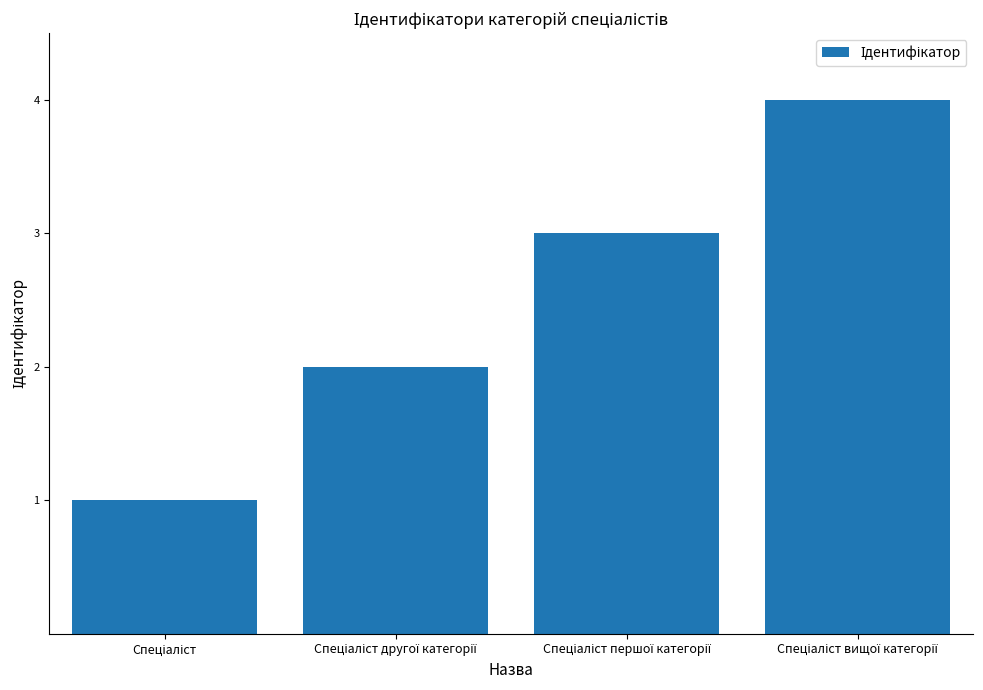

What is the greatest value displayed?

4